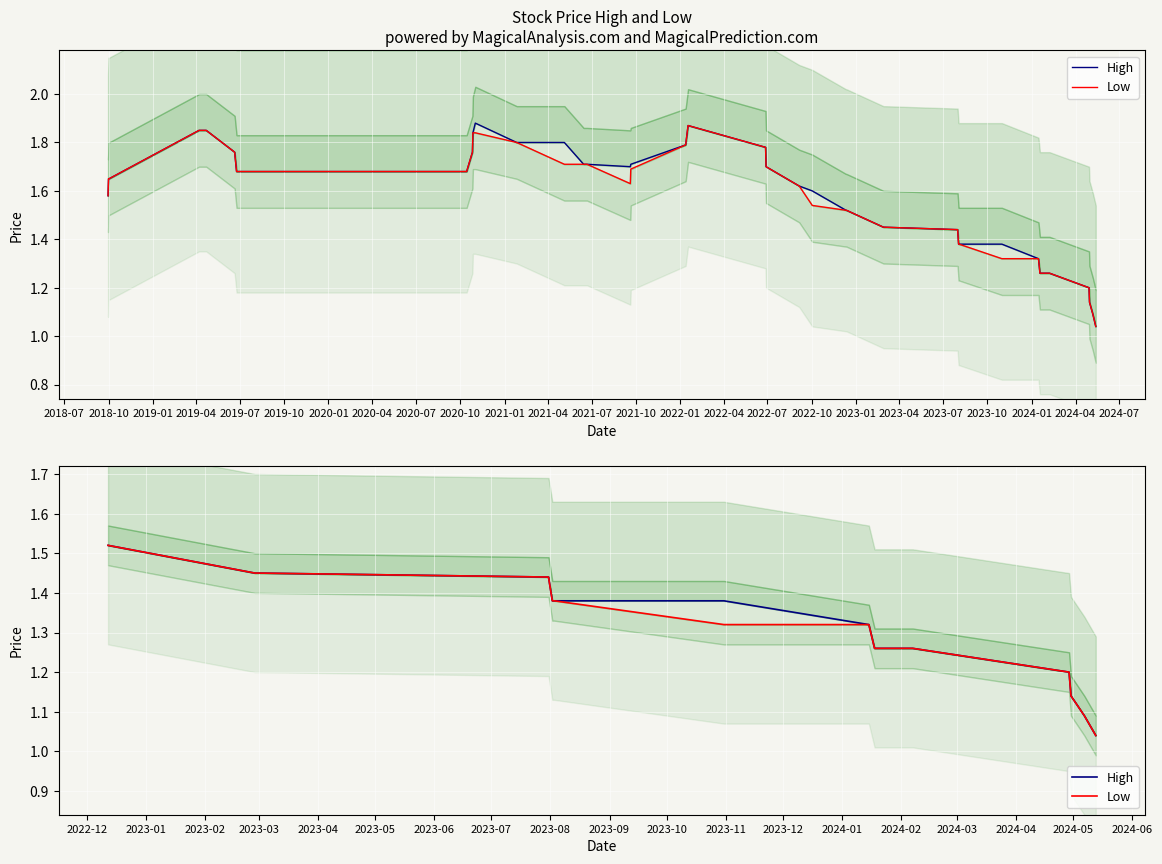

At how many categories does at least one series exceed 1?

15